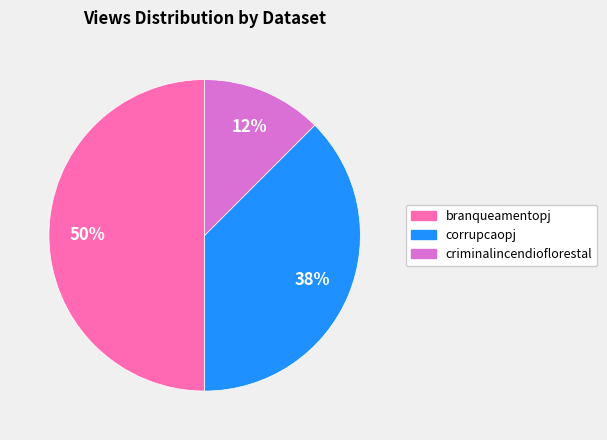

What is the ratio of the value at criminalincendioflorestal to the value at corrupcaopj?

0.3